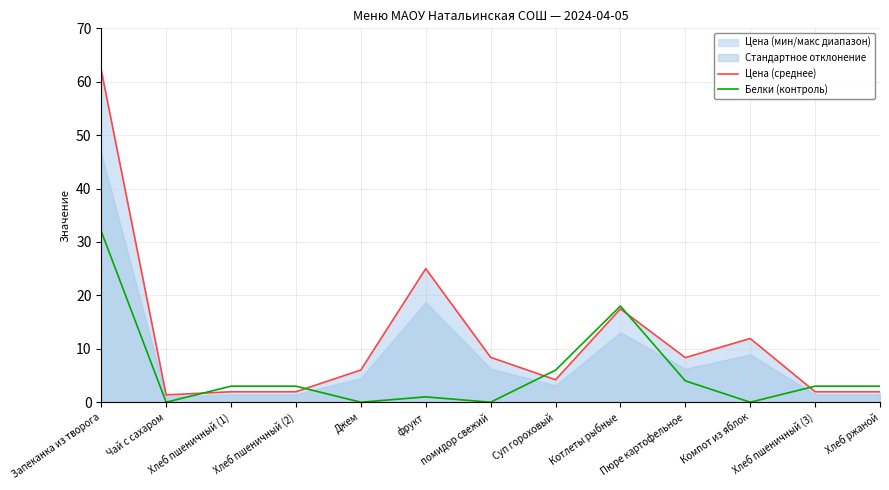

What is the sum of all Цена (среднее) values?

152.8